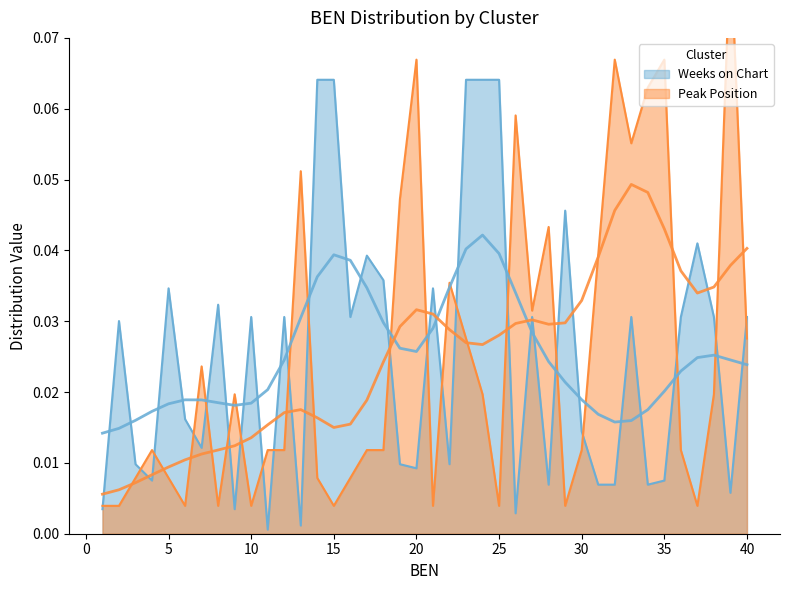

How many interior local valleys does the Peak Position series have?

10